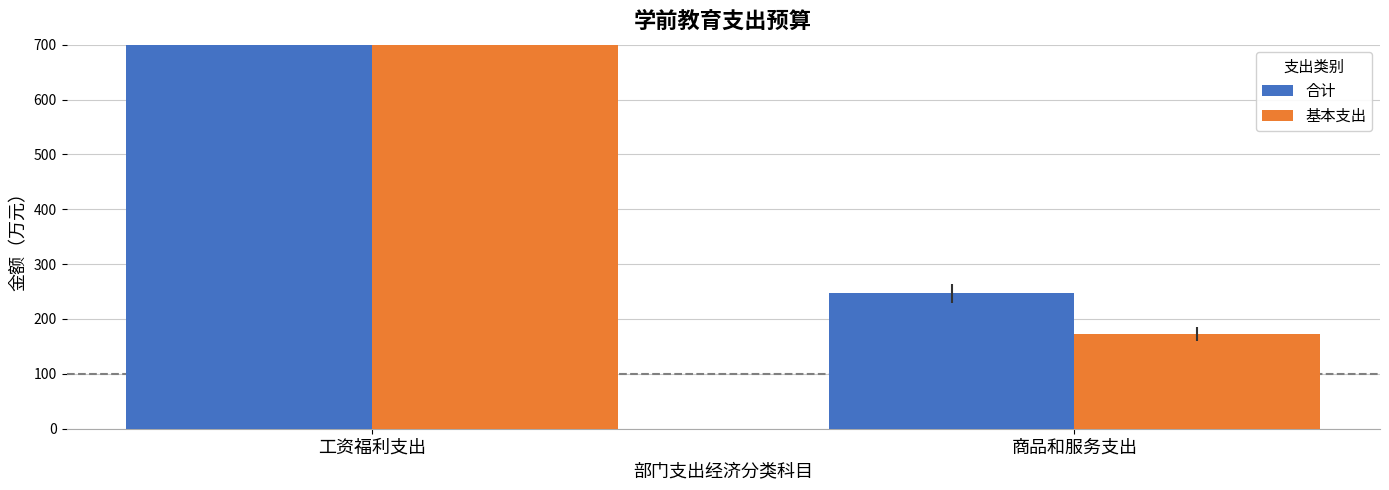

What is the value of the 合计 bar at the 2nd from the left?

246.9